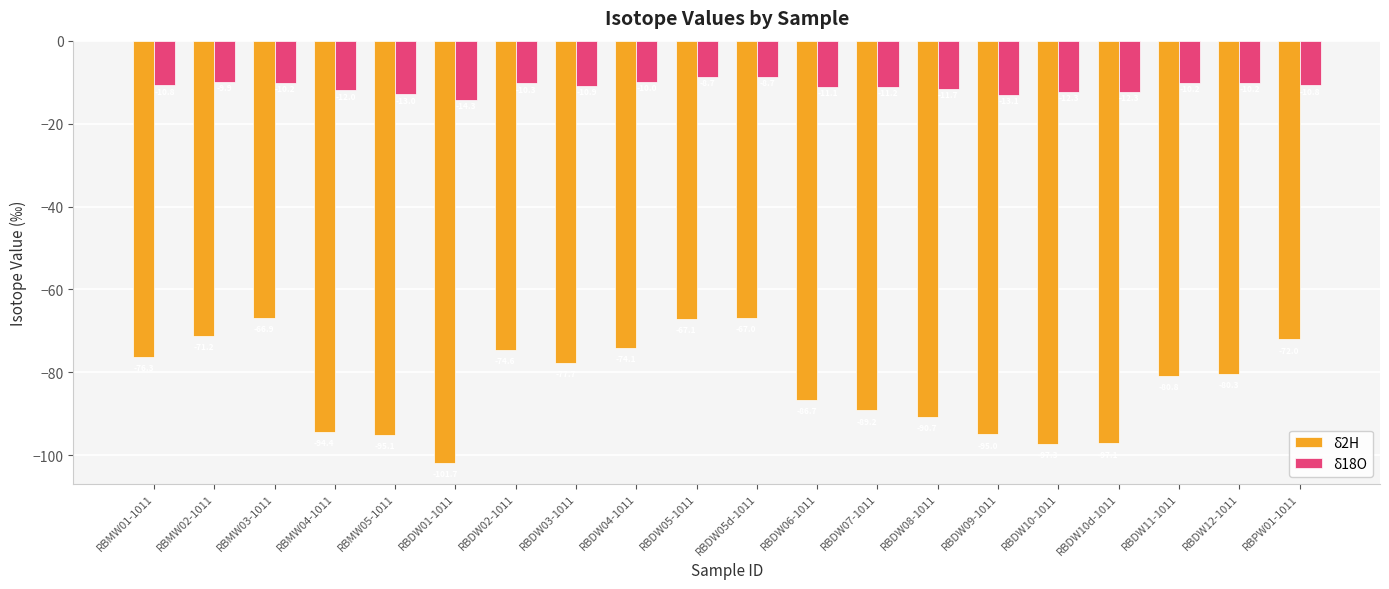

At which category is the sum across all series the highest?

RBDW05d-1011